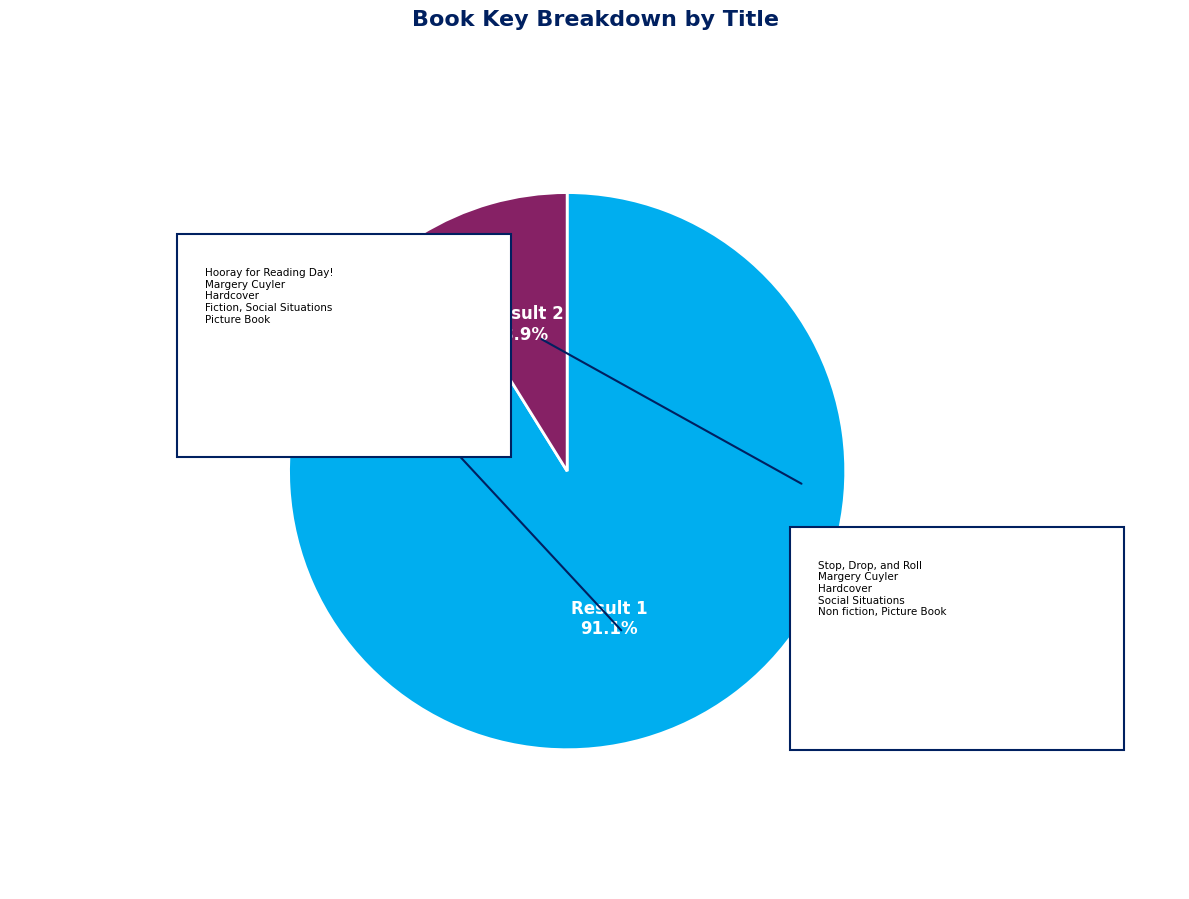

The Hooray for Reading Day! slice represents 85% of the pie. True or false?

False